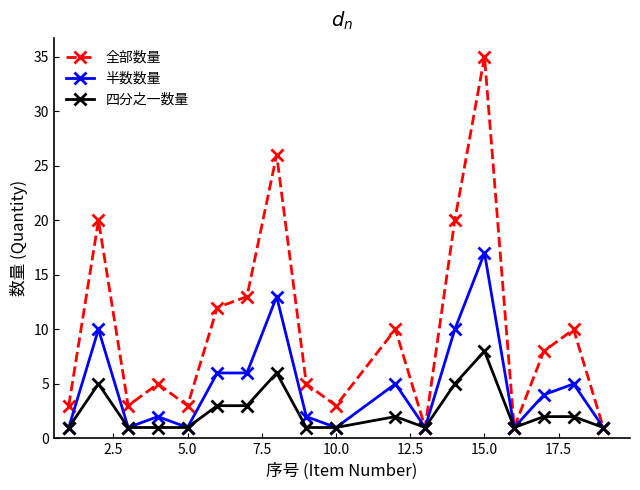

How many values in the 全部数量 series are below 8?

9